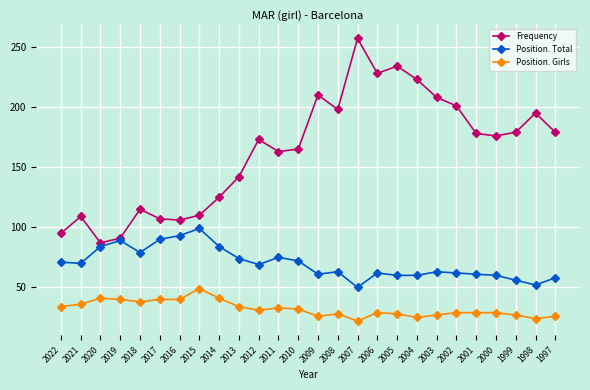

Is this an area chart (filled region under the line)?

No